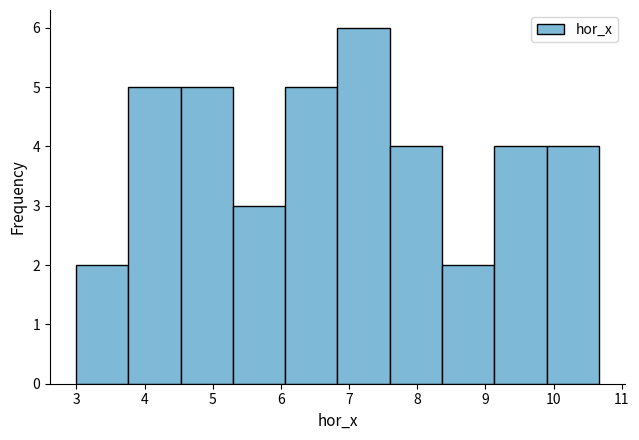

What is the height of the bar covering 3.0 to 3.8 on the x-axis? Neither the bar edges nor the heights are printed on the chart, so give them approximately, as read against the axes.

2